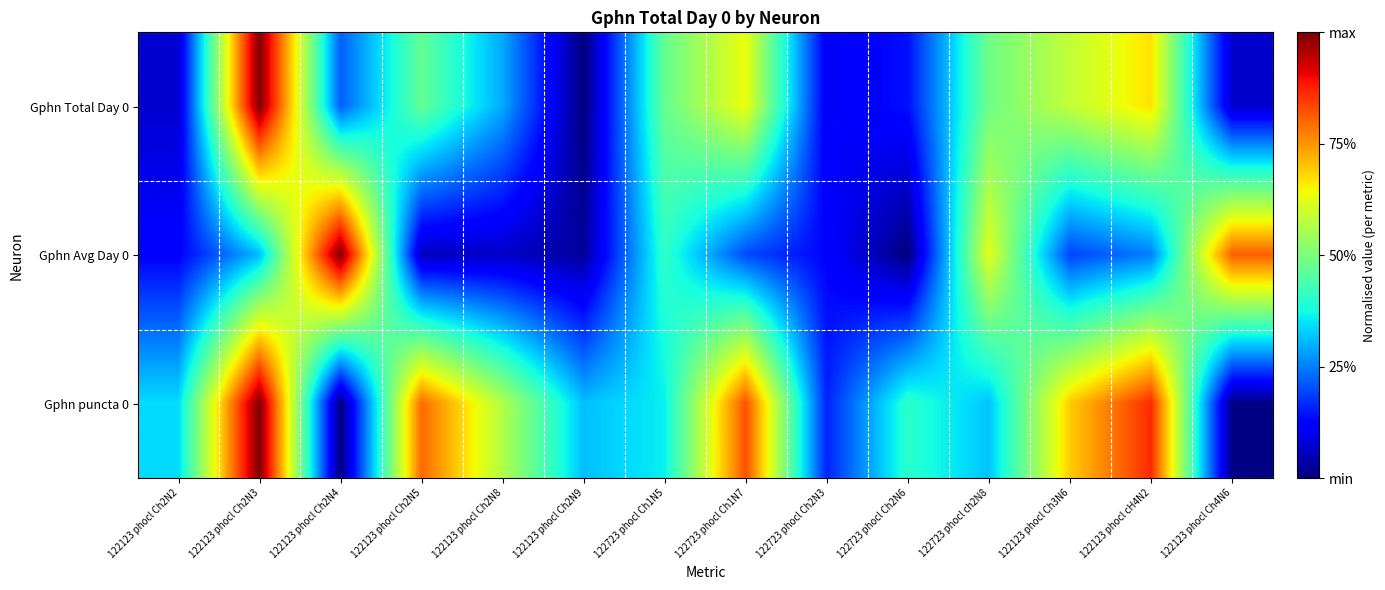

At how many categories does at least one series exceed 0?

14